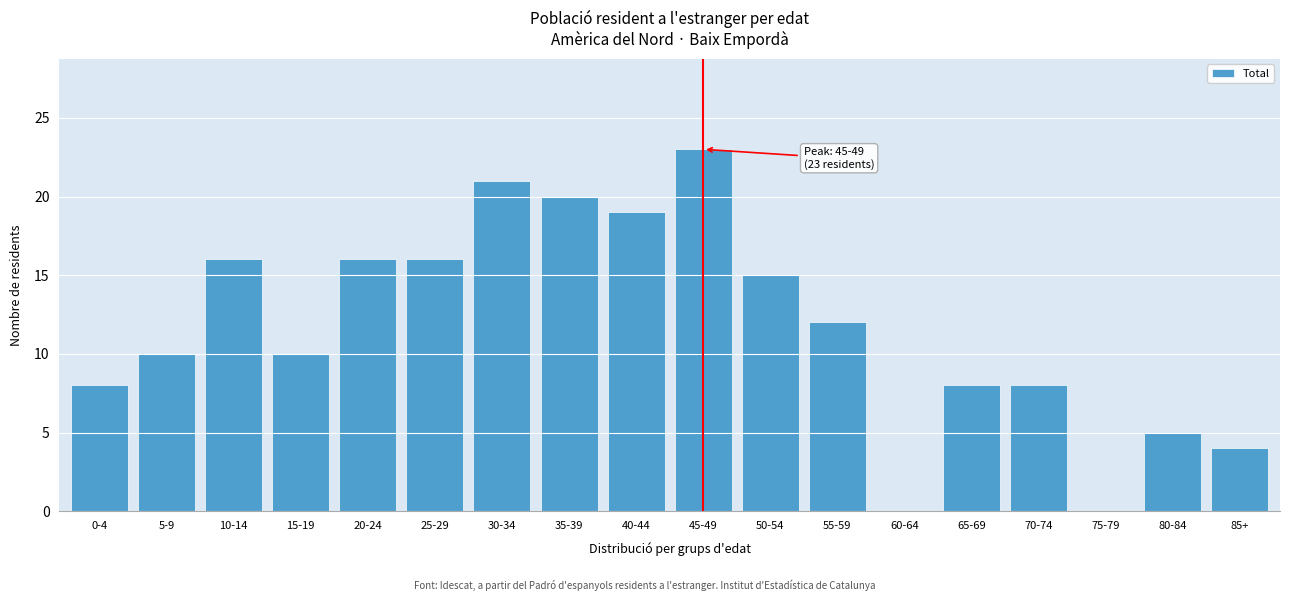

Reading left to right, what are all the values shown in this chart?

0-4=8	5-9=10	10-14=16	15-19=10	20-24=16	25-29=16	30-34=21	35-39=20	40-44=19	45-49=23	50-54=15	55-59=12	60-64=0	65-69=8	70-74=8	75-79=0	80-84=5	85+=4